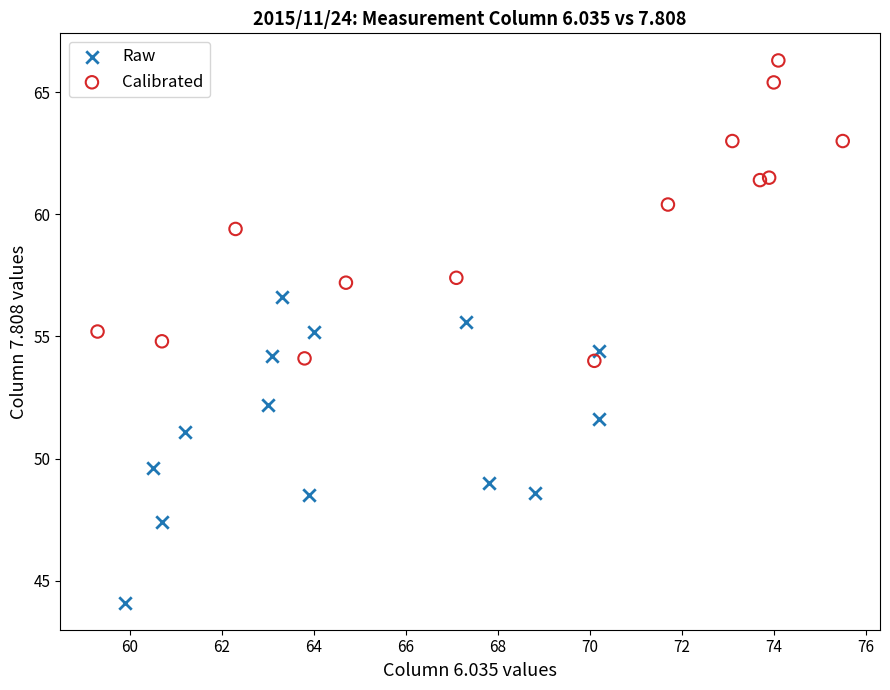

Which series contains the lowest Y value?

Raw